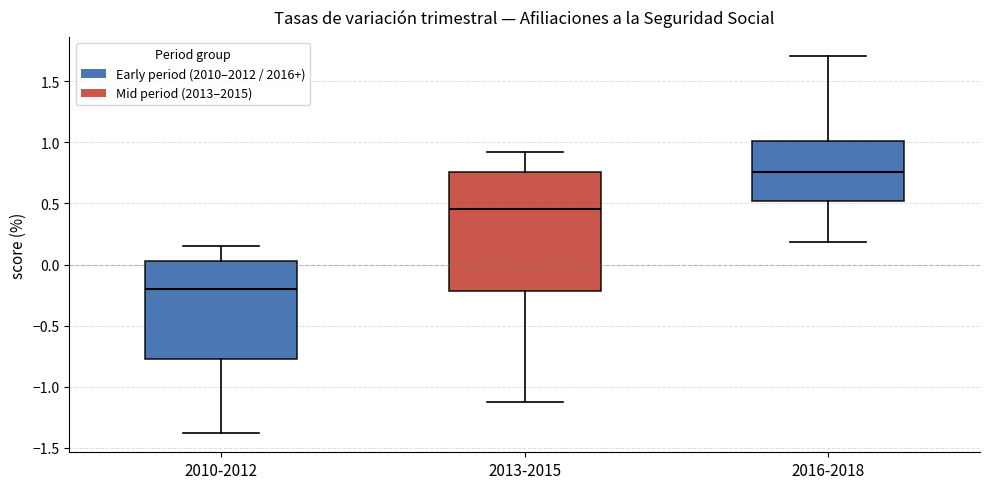

Where does the lower whisker of the box for 2013-2015 end on the y-axis? The values are not printed on the chart, so give them approximately, as read against the axis.

-1.10